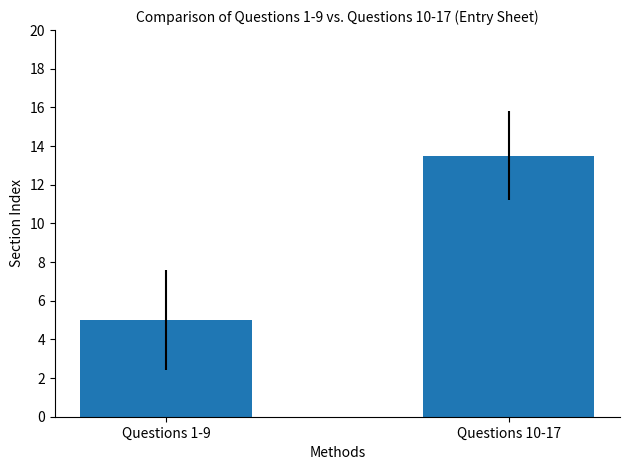

What is the sum of the values at Questions 10-17 and Questions 1-9?

18.5